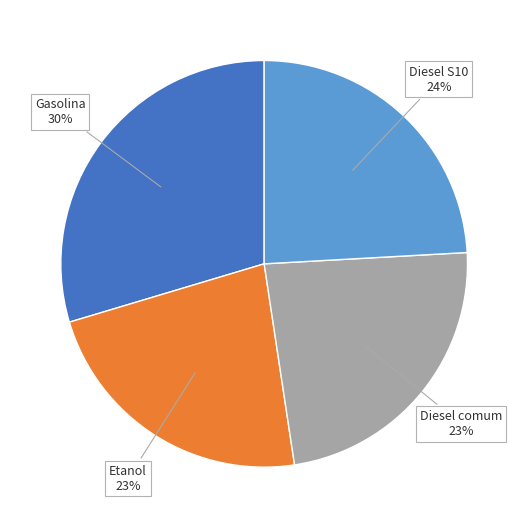

Is there any slice that represents more than half of the pie?

No